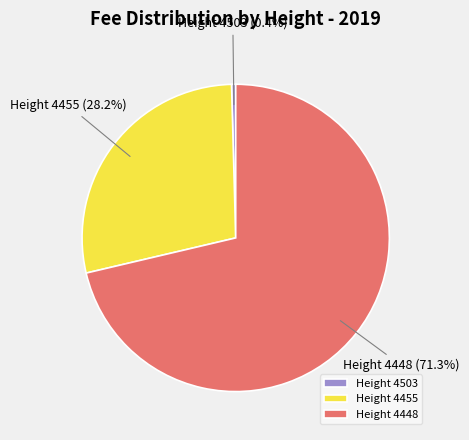

Is Height 4448 the majority of the pie?

Yes